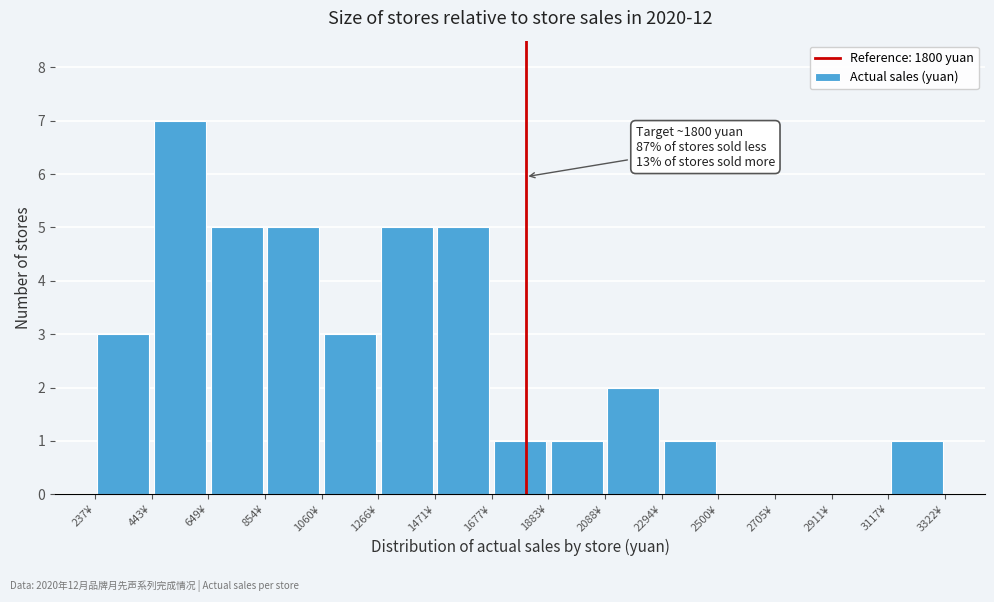

Over which range of the x-axis is the bar tallest?

450 to 650